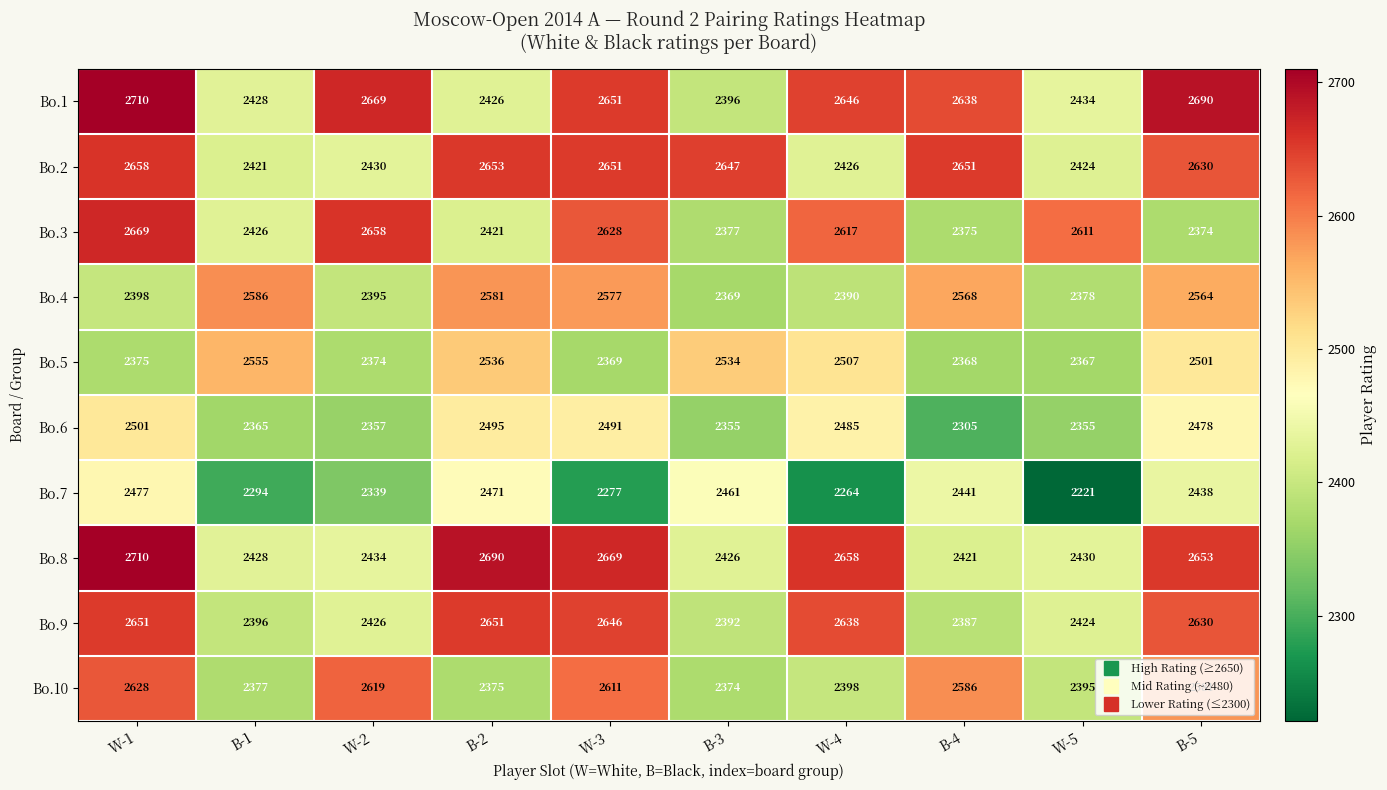

How many distinct data groups are displayed?

10